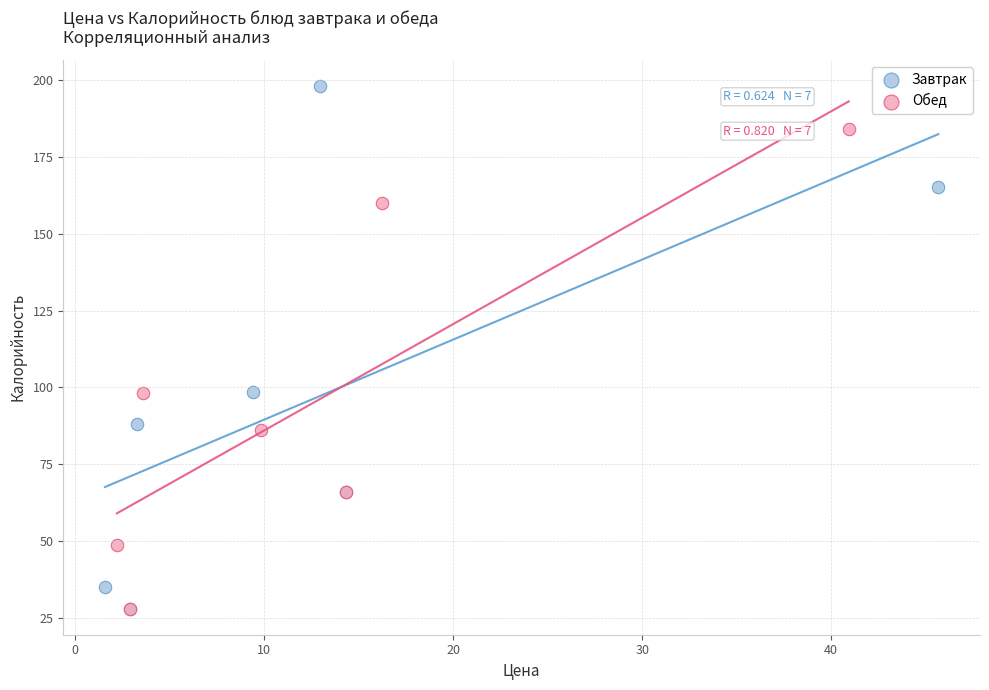

What are all the series names shown in the legend?

Завтрак, Обед